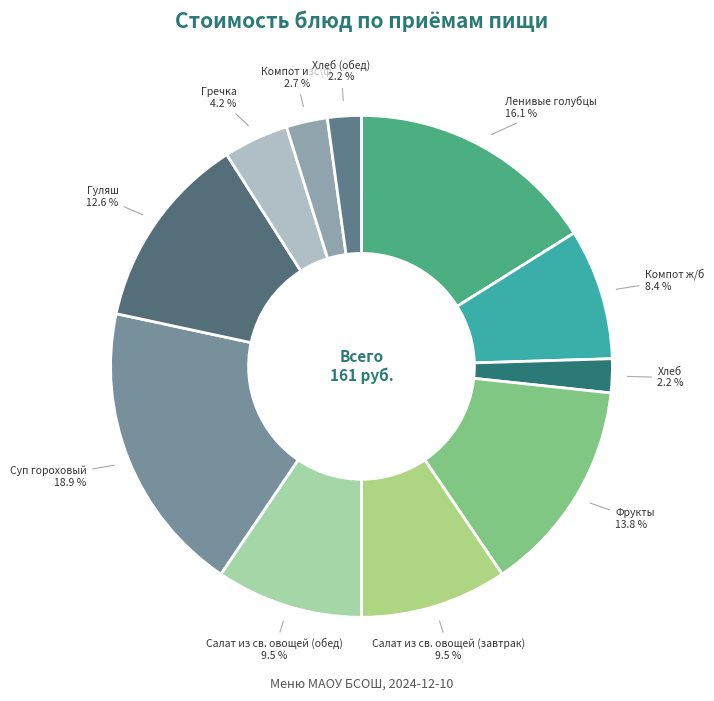

True or false: Компот ж/б accounts for 8% of the total.

True